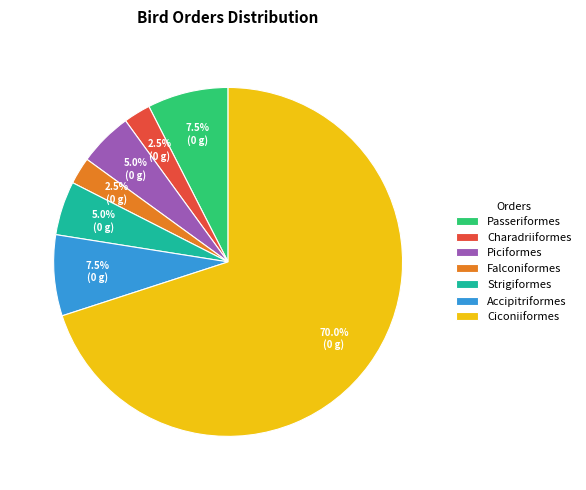

How much of the chart is everything except Passeriformes?

92.5%